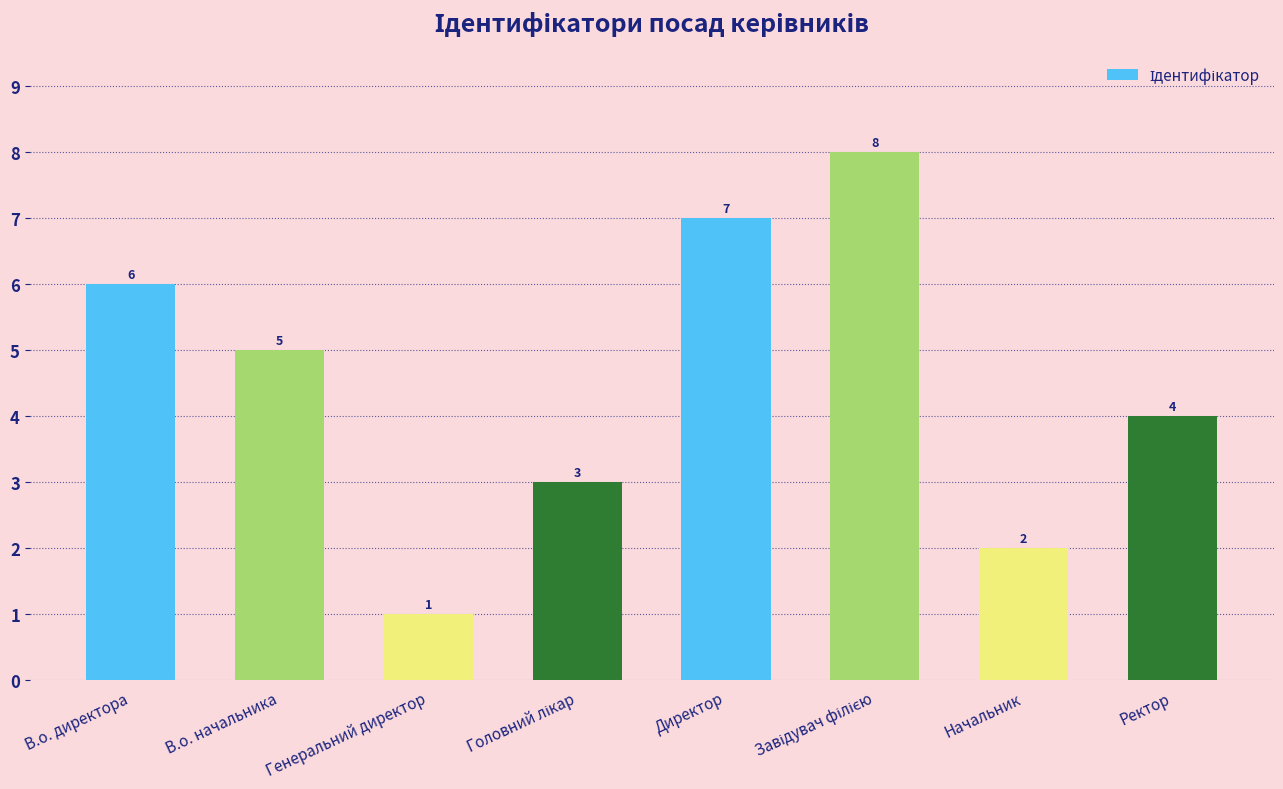

How many data points are less than 5?

4